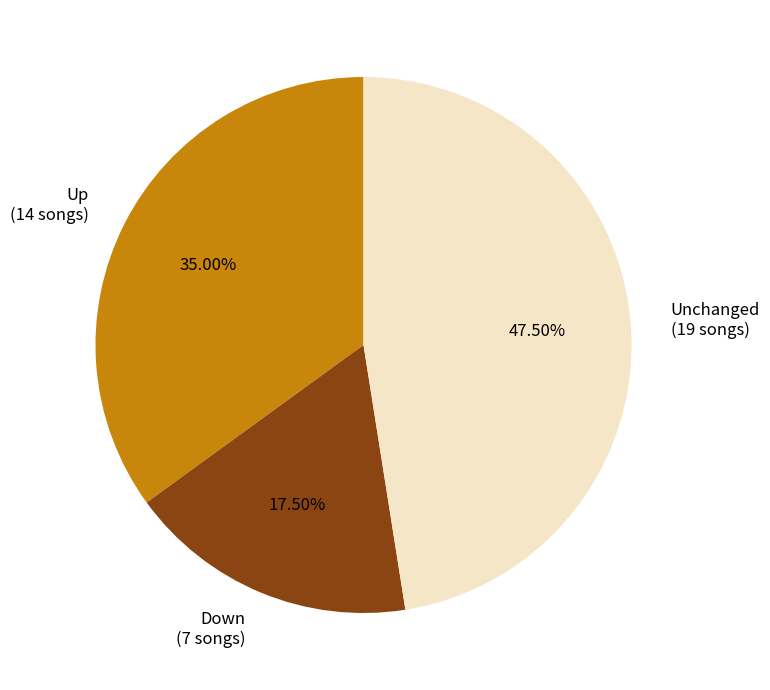

Rank the categories by value from lowest to highest.

Down (7 songs), Up (14 songs), Unchanged (19 songs)